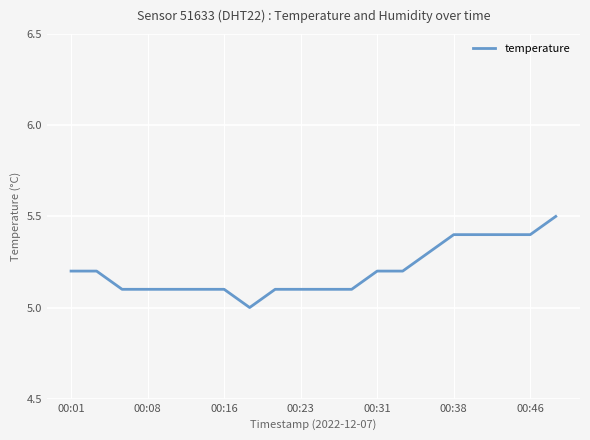

What is the maximum value shown in the chart?

5.5